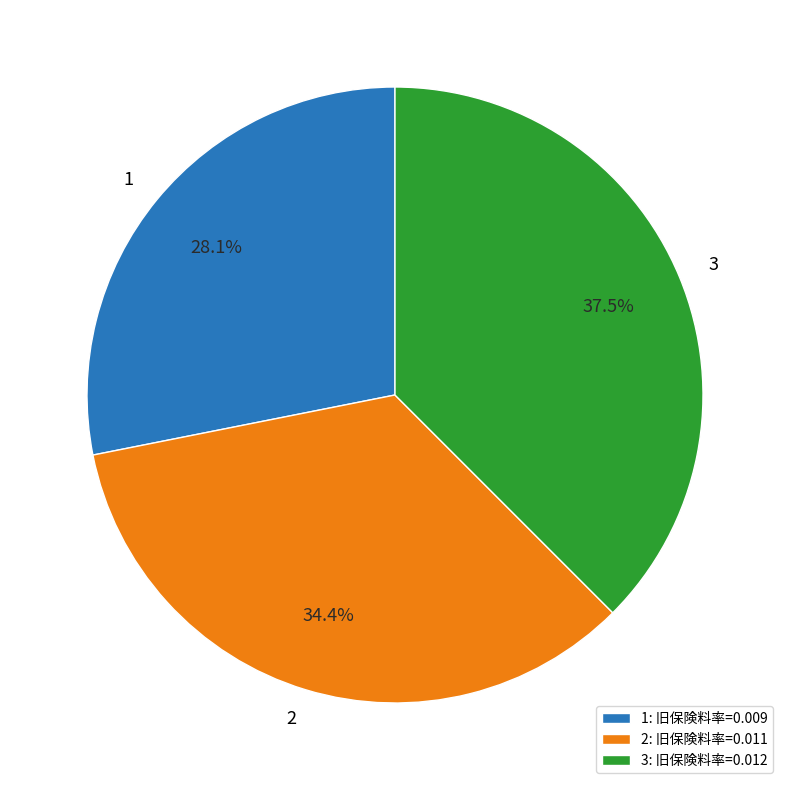

Does any single category account for the majority?

No